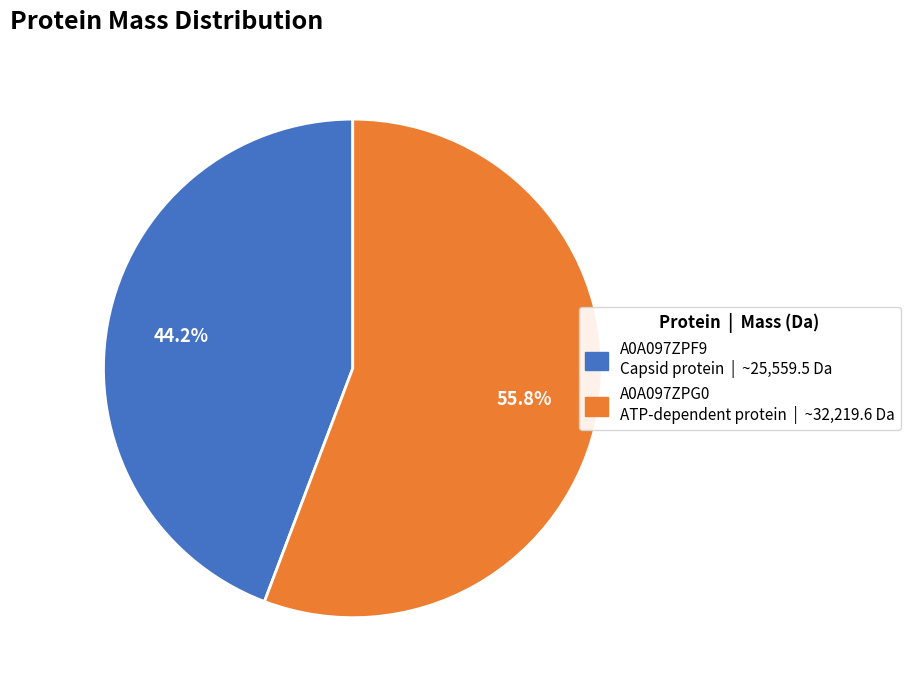

To the nearest percent, what is the average slice percentage?

50%